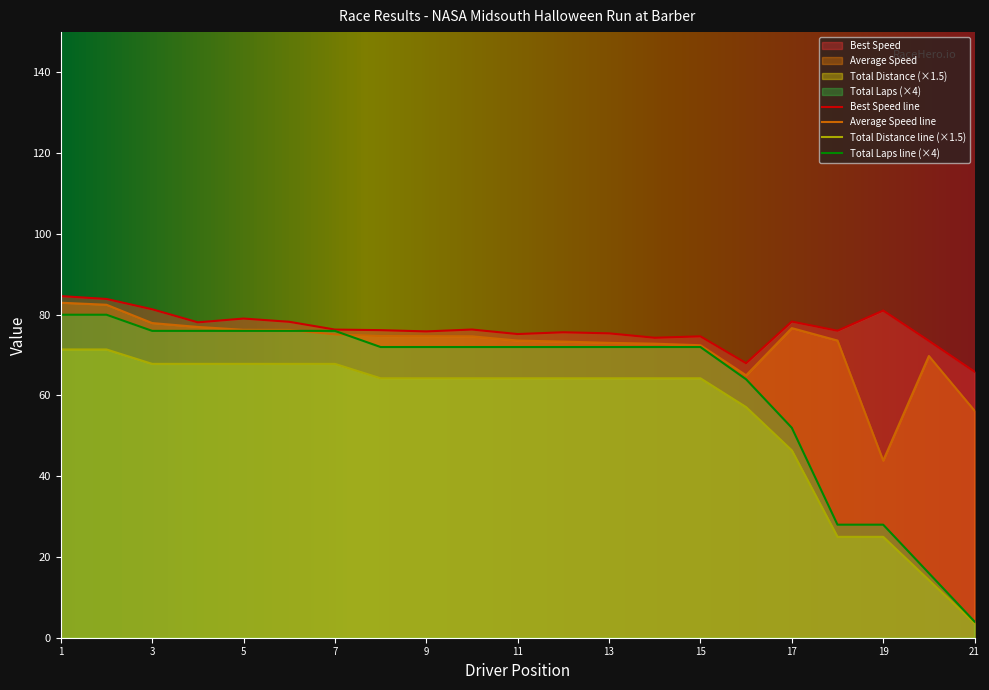

What is the greatest value displayed?

84.6